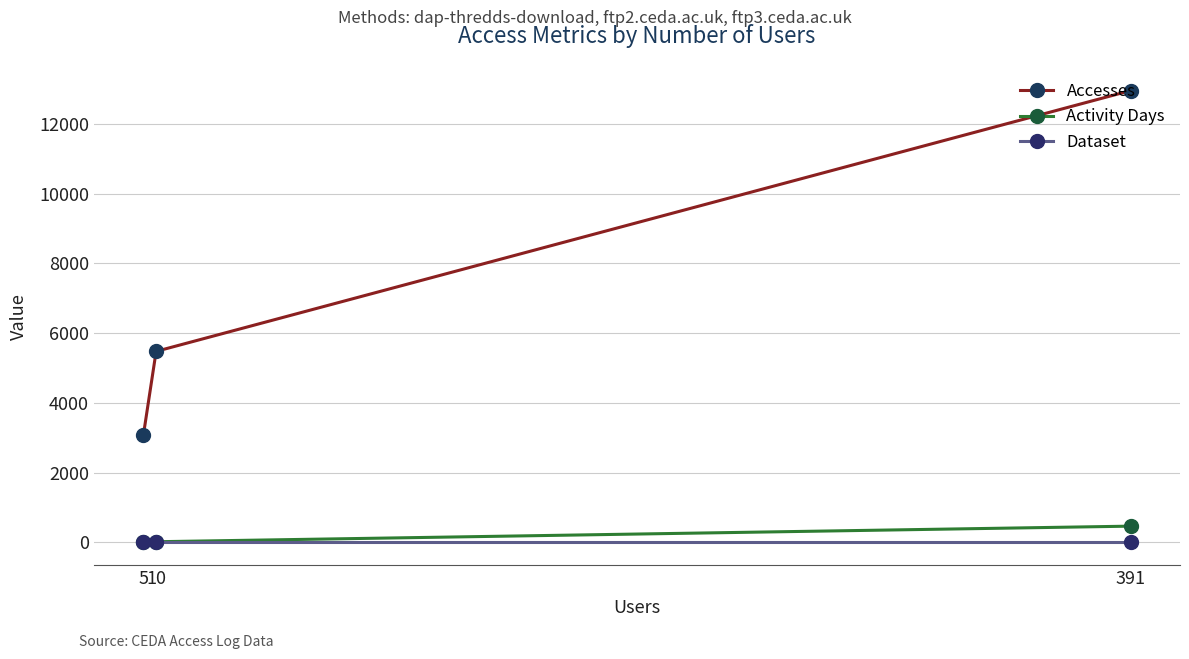

Which series has the widest spread of values?

Accesses